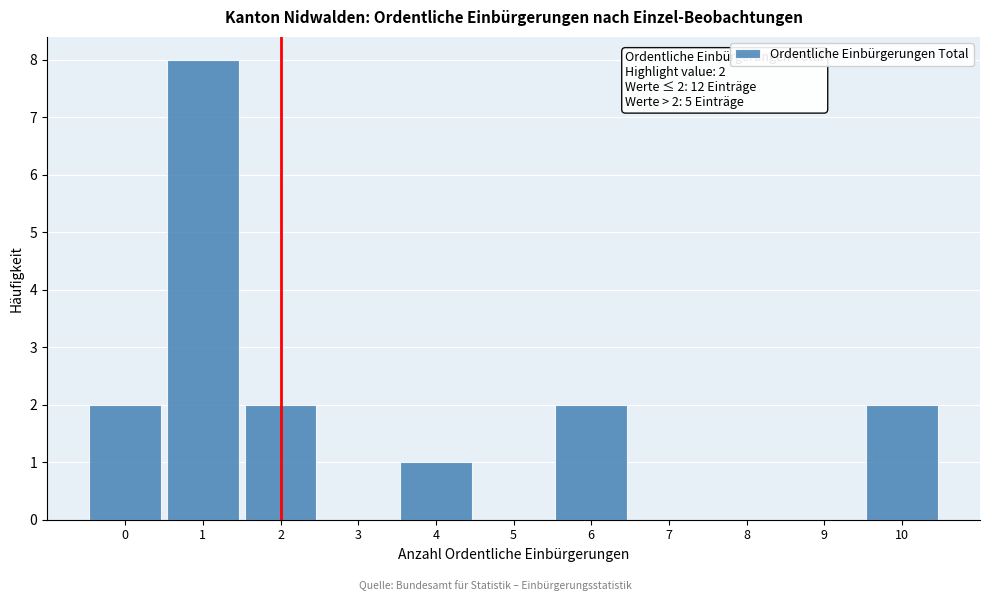

Reading right to left, list all the values displayed in this chart.

10=2	9=0	8=0	7=0	6=2	5=0	4=1	3=0	2=2	1=8	0=2